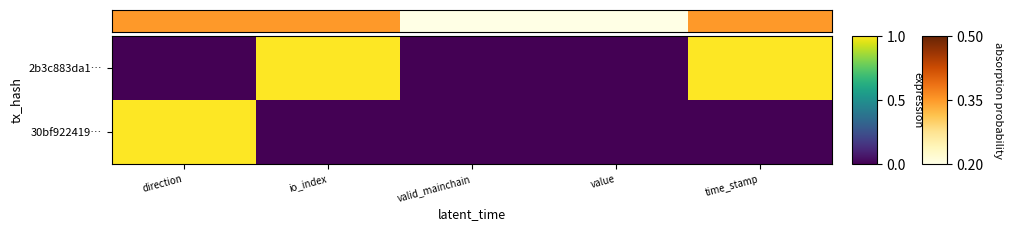

Which label corresponds to the smallest value in the chart?

valid_mainchain